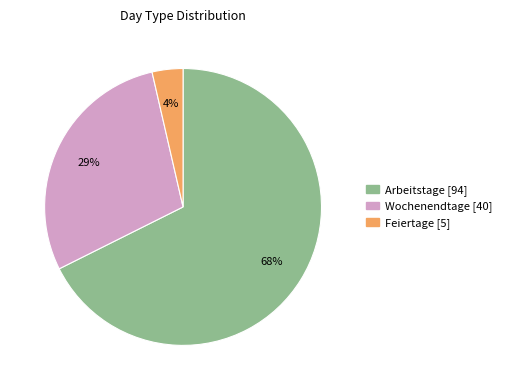

To the nearest percent, what is the difference between the Wochenendtage and Feiertage slice percentages?

25%